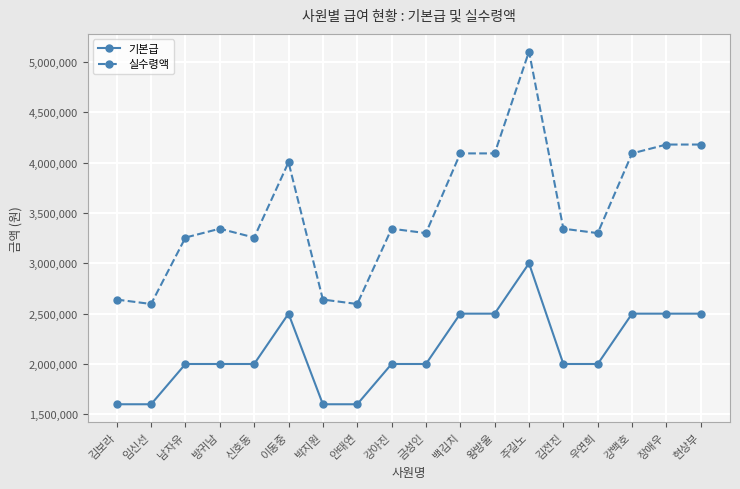

True or false: 실수령액 has more than 1 points higher than both neighbors.

True